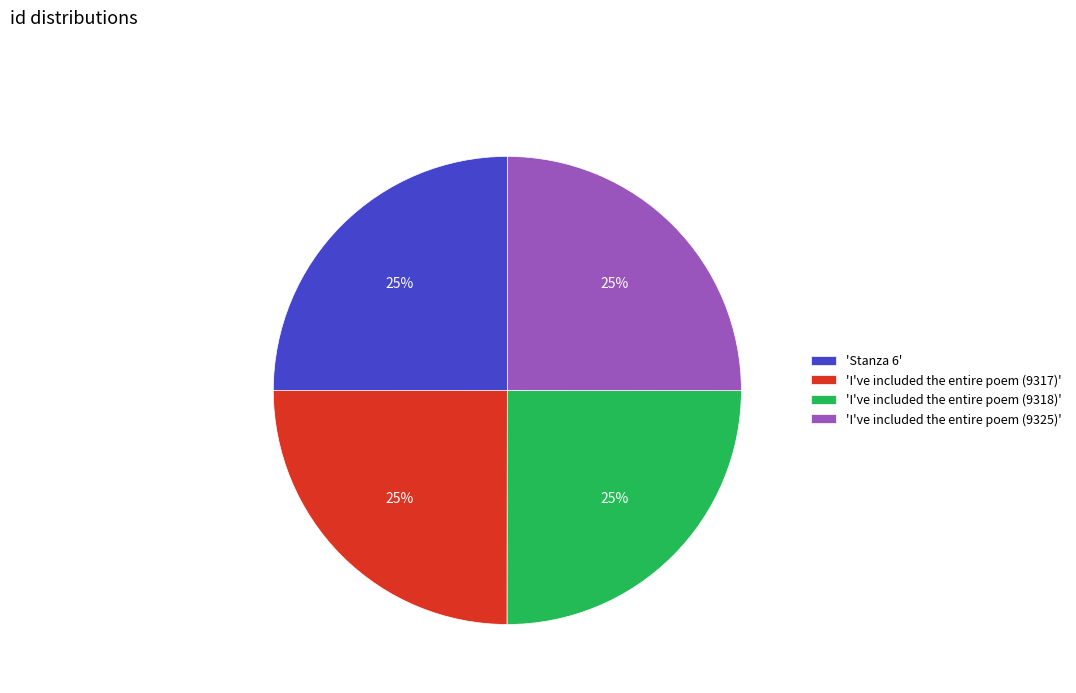

True or false: 'I've included the entire poem (9318)' accounts for 25% of the total.

True